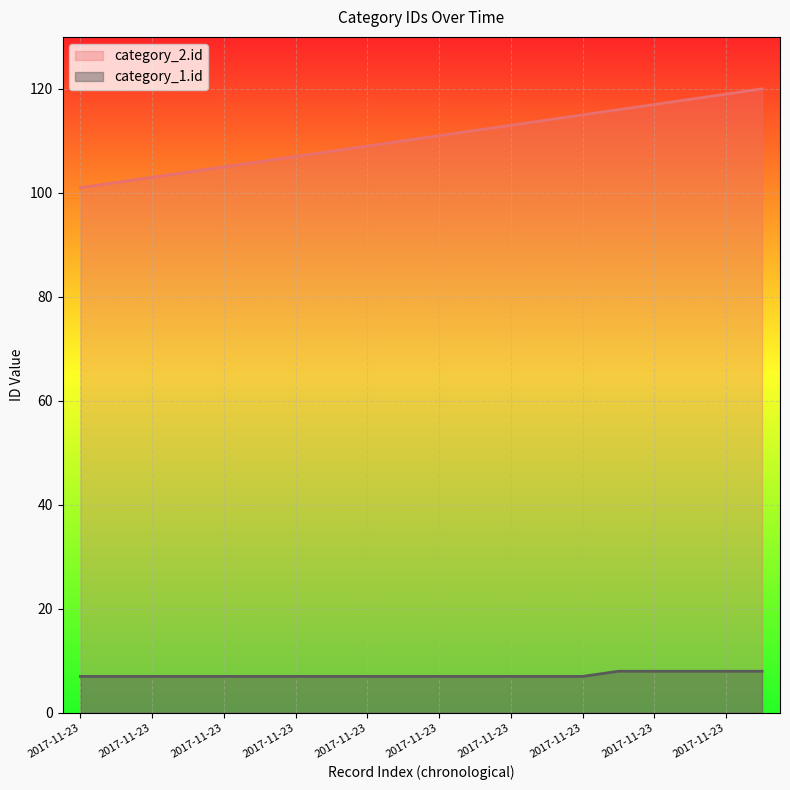

Which series changed the most between 2017-11-23 and 2017-11-23?

category_2.id _line